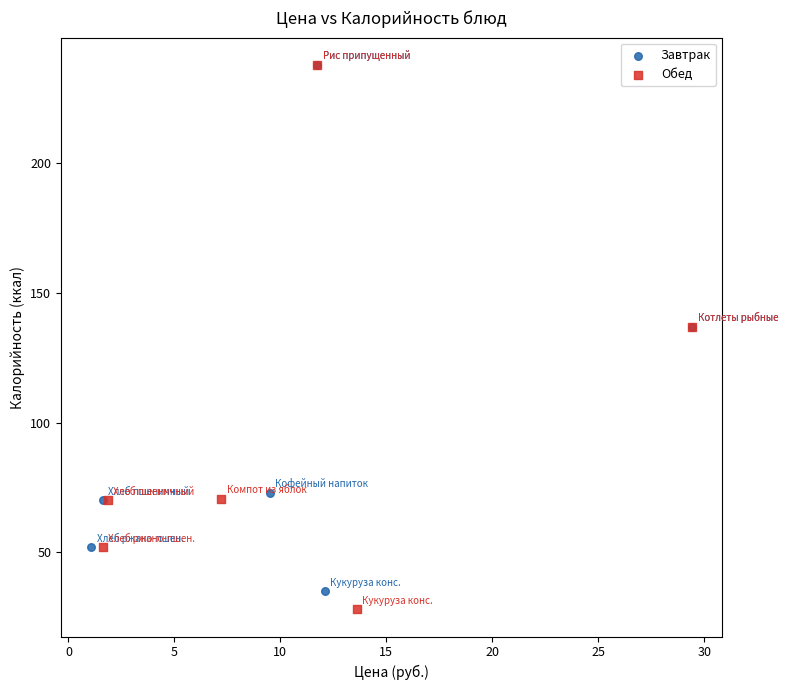

What are all the series names shown in the legend?

Завтрак, Обед